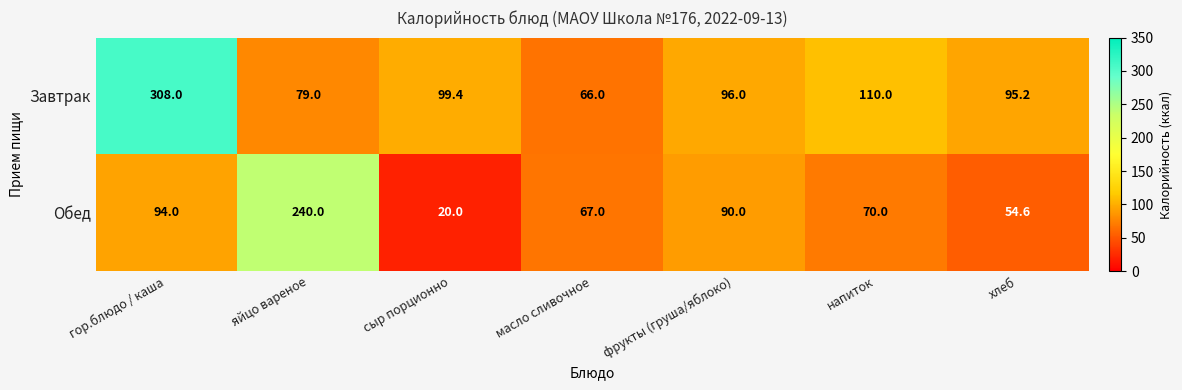

Which label corresponds to the smallest value in the chart?

сыр порционно